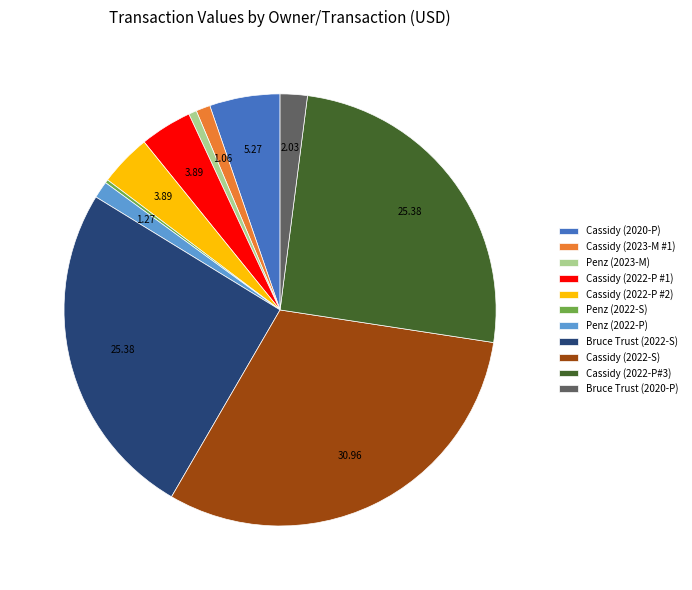

Do Cassidy (2023-M #1) and Bruce Trust (2022-S) together represent more than half of the pie?

No